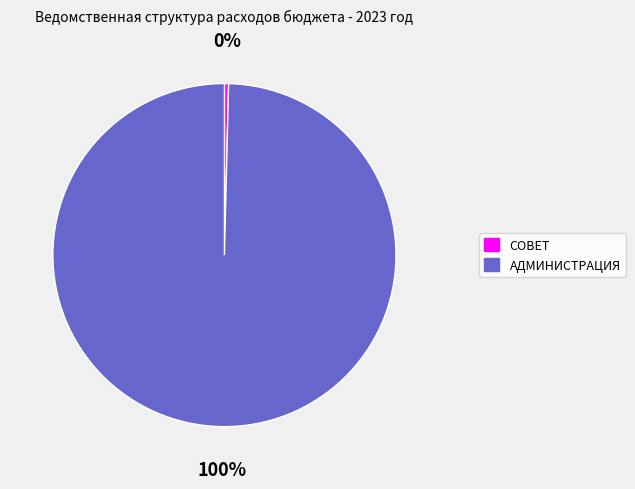

To the nearest percent, what is the average slice percentage?

50%